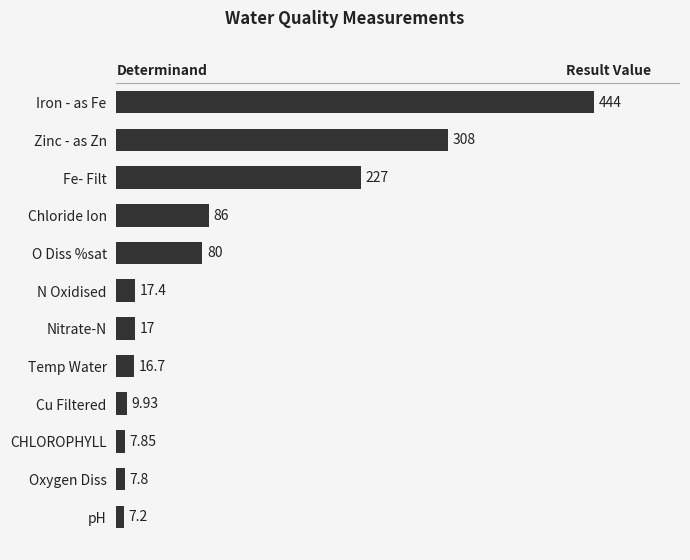

What is the smallest value displayed?

7.2